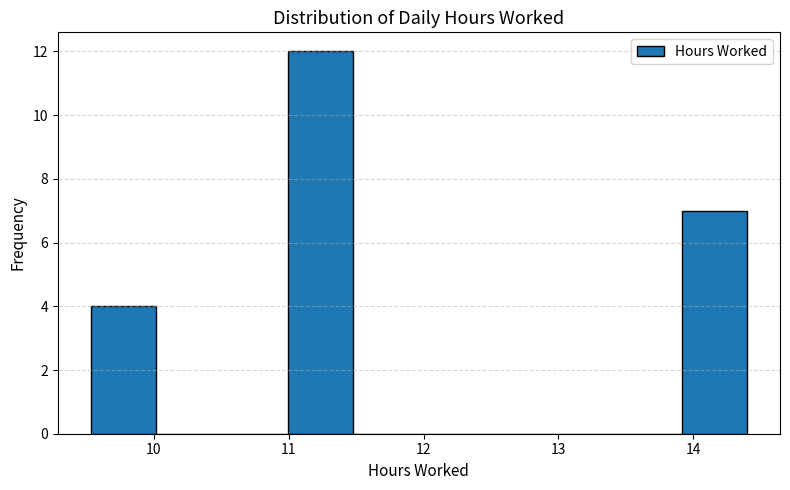

What is the height of the bar covering 13.9 to 14.4 on the x-axis? Neither the bar edges nor the heights are printed on the chart, so give them approximately, as read against the axes.

7